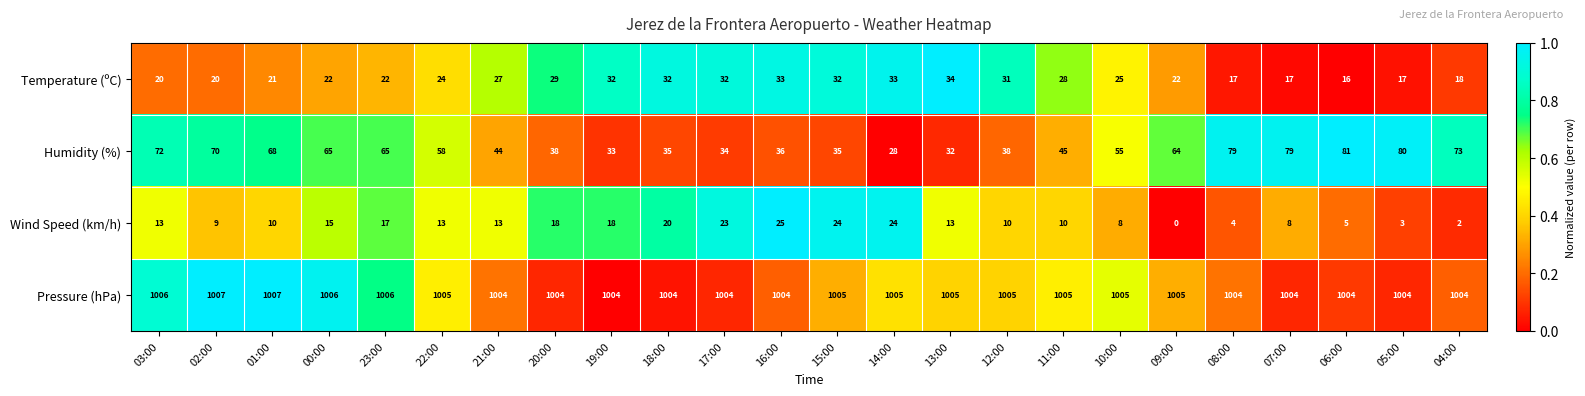

Which series has the largest total across all categories?

Pressure (hPa)